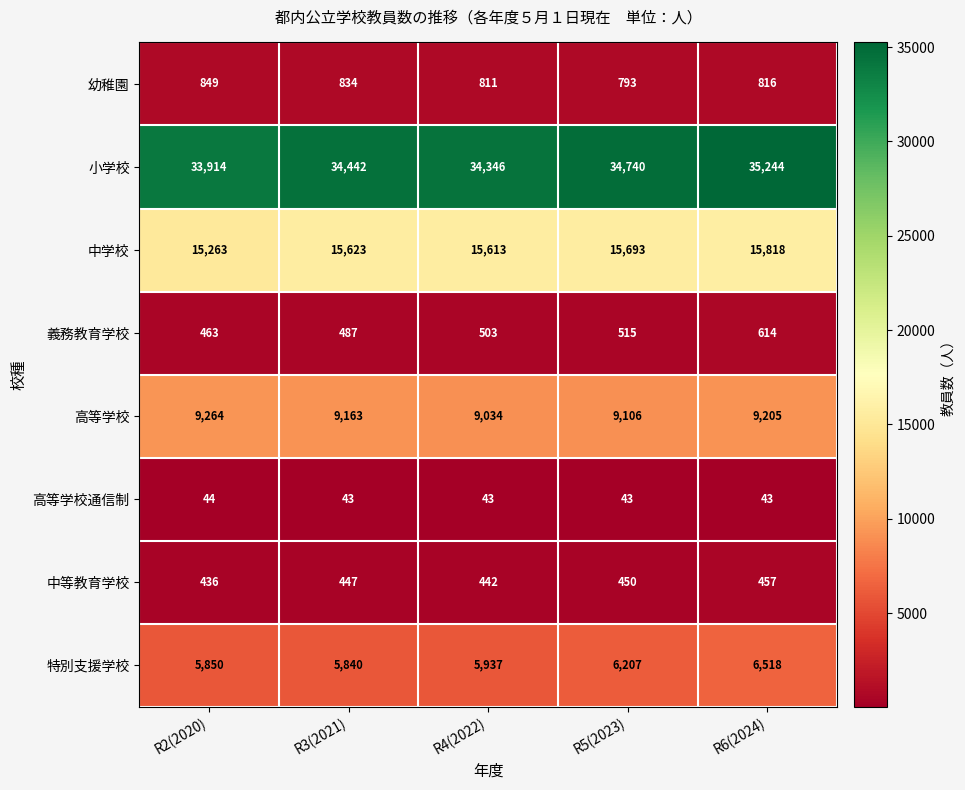

Which label corresponds to the largest value in the chart?

R6(2024)